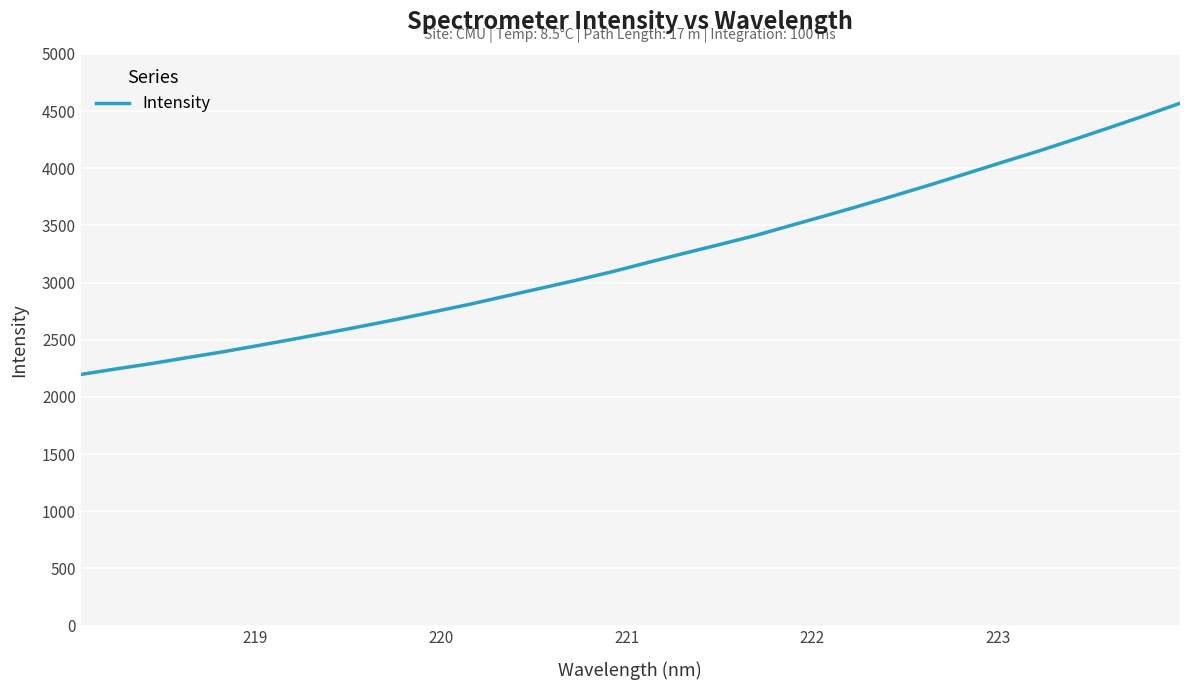

Reading left to right, list all the values displayed in this chart.

2196.5	2245.3	2292.1	2344.0	2394.4	2449.5	2506.0	2563.7	2623.2	2684.3	2748.5	2813.3	2883.4	2953.3	3023.4	3097.1	3177.4	3256.0	3332.4	3410.8	3498.7	3585.8	3675.1	3766.9	3860.4	3957.0	4054.6	4150.0	4251.1	4355.0	4460.5	4568.8